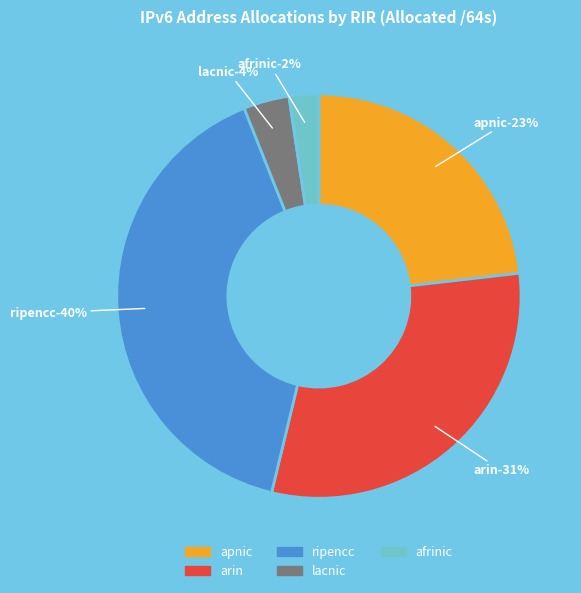

The lacnic slice represents 1% of the pie. True or false?

False